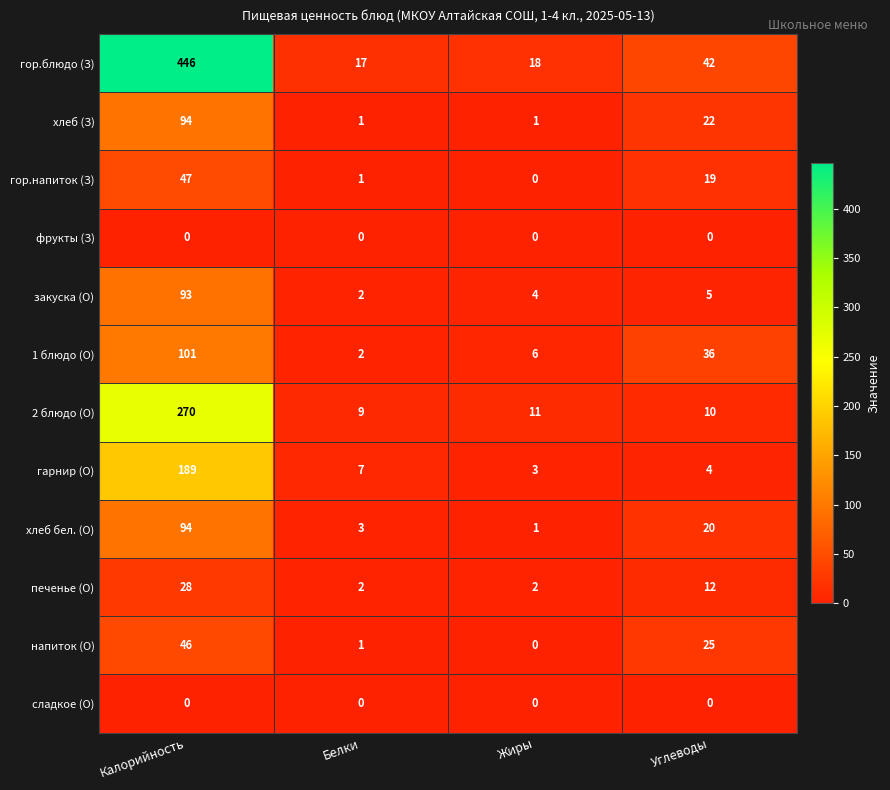

Which series has the widest spread of values?

гор.блюдо (З)